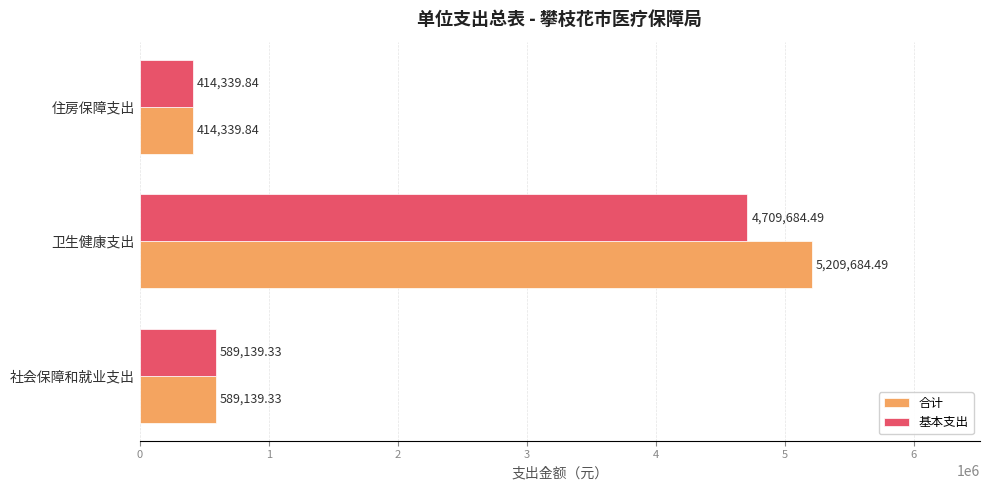

Which series has the largest range (max minus min)?

合计